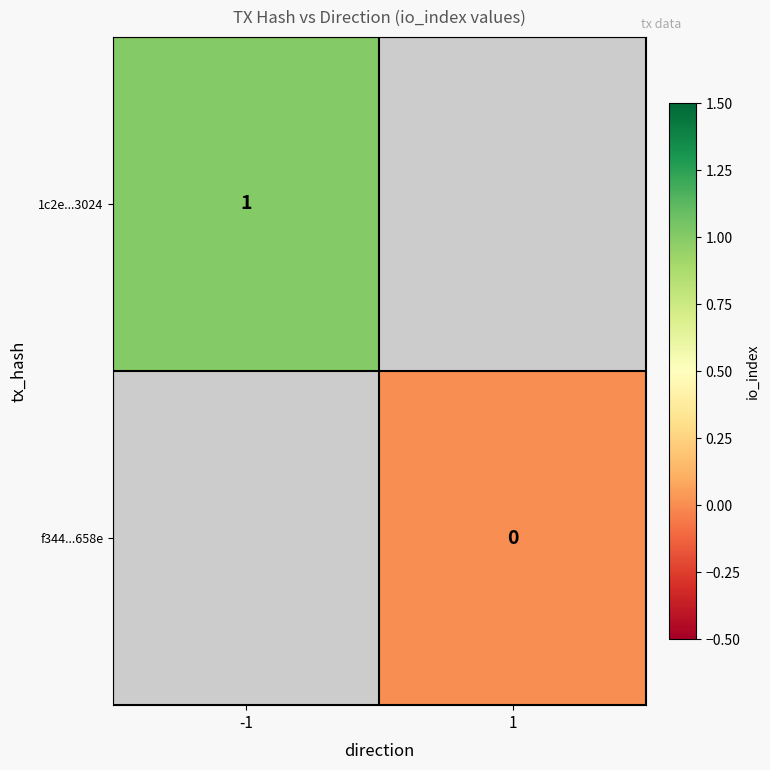

Is it true that 1c2e...3024 equals 2 at -1?

False